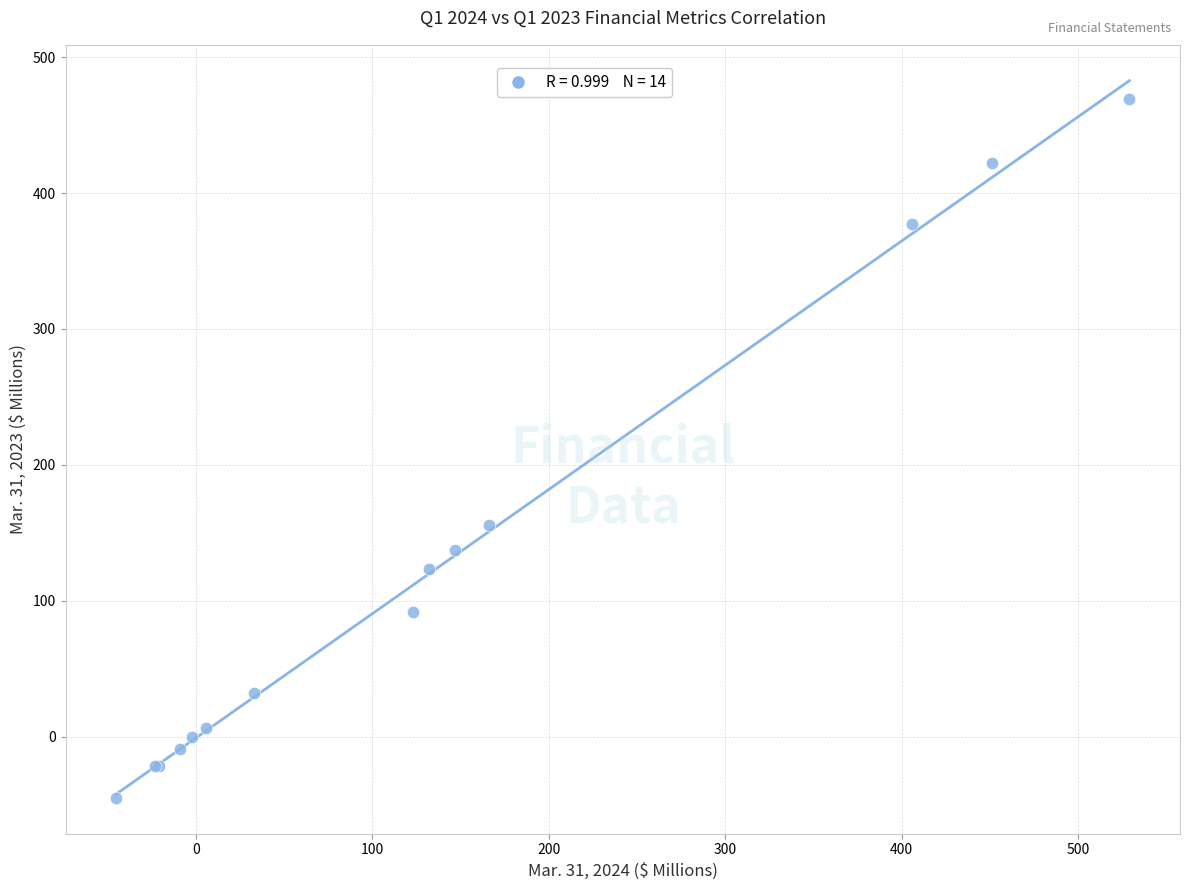

What Y value in the scatter plot is closest to 212?

156